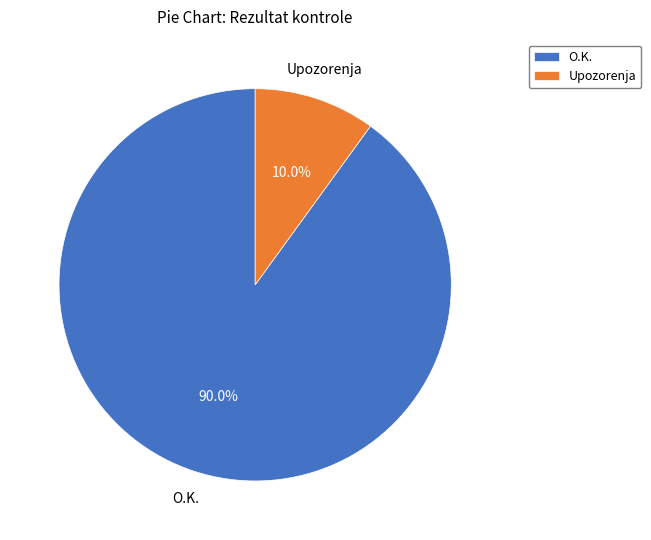

What percentage is the Upozorenja slice, to the nearest percent?

10%